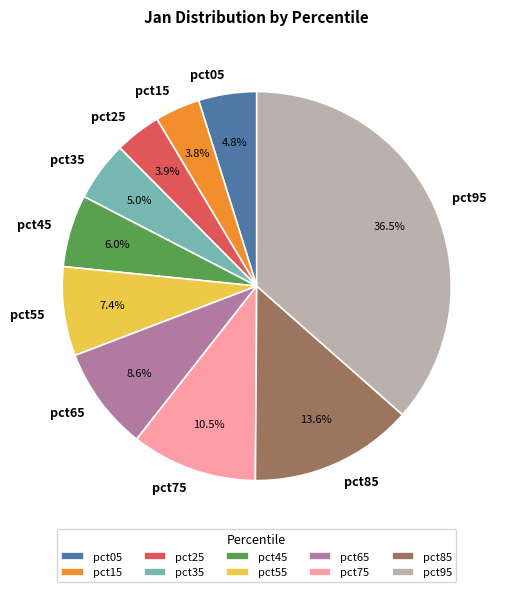

Which category has the biggest portion of the pie?

pct95